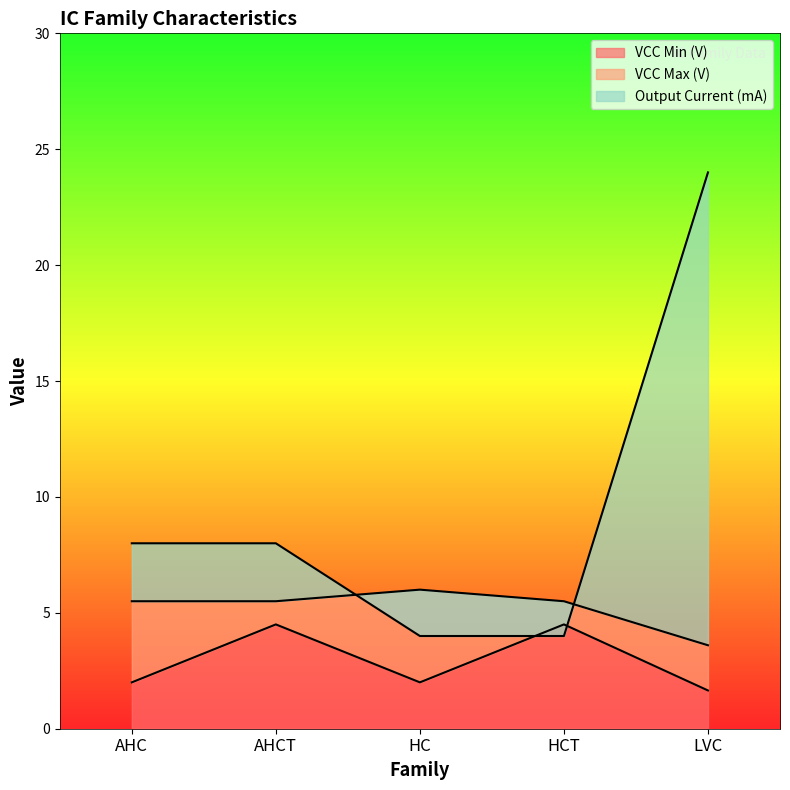

Is it true that VCC Max (V) equals 6.3 at LVC?

False